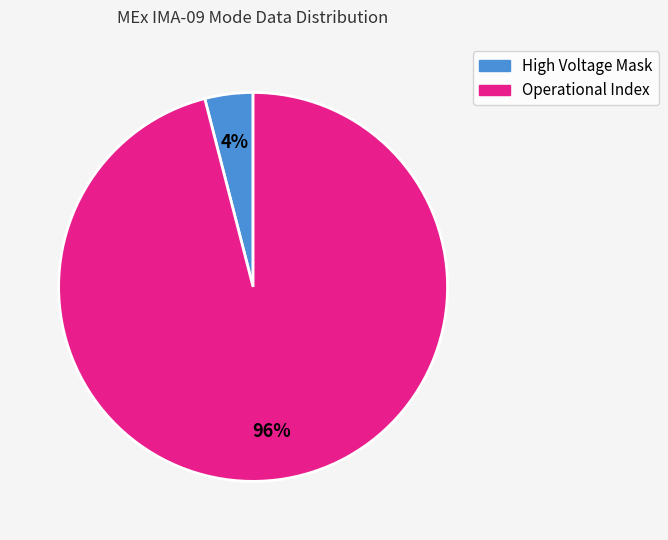

Count the number of slices in the pie.

2